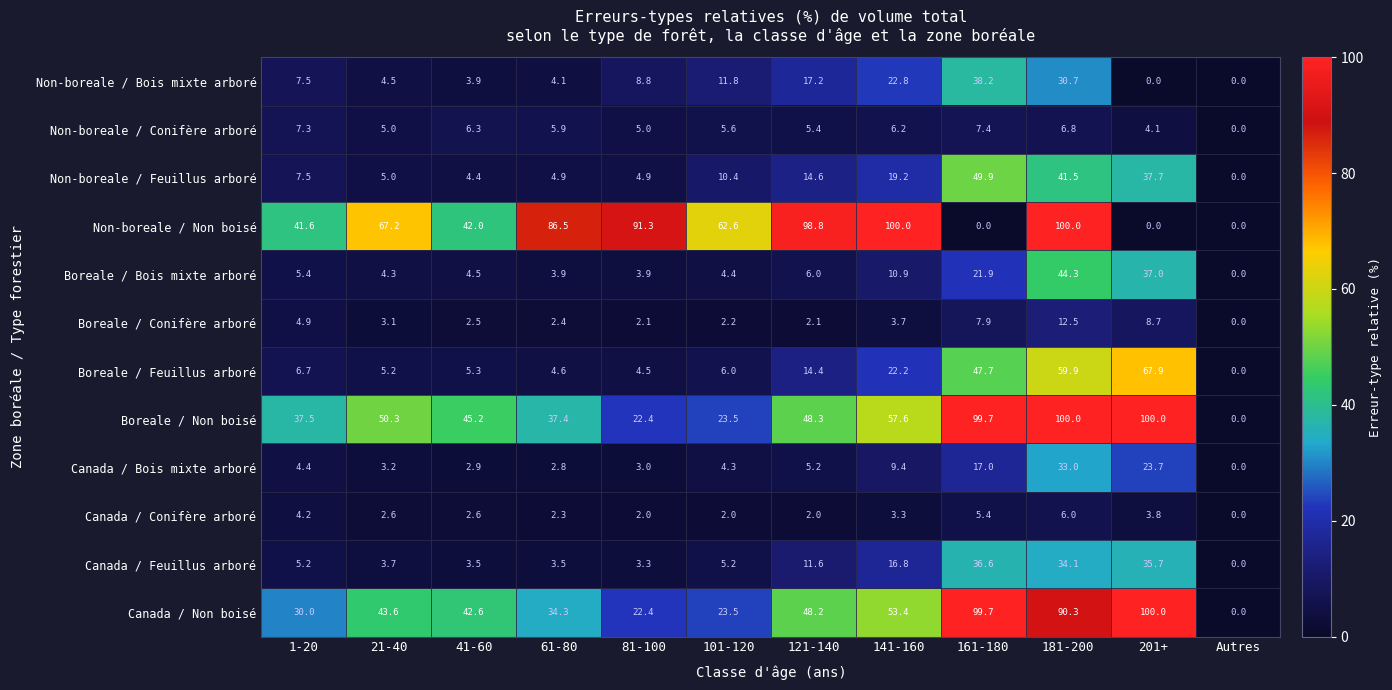

What is the highest value of the Non-boreale / Conifère arboré series?

7.4